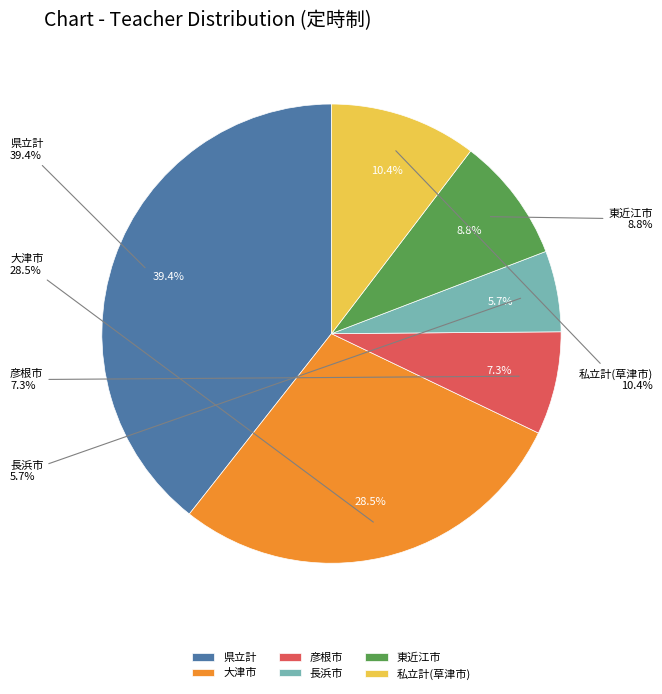

Between 東近江市 and 大津市, which is larger?

大津市